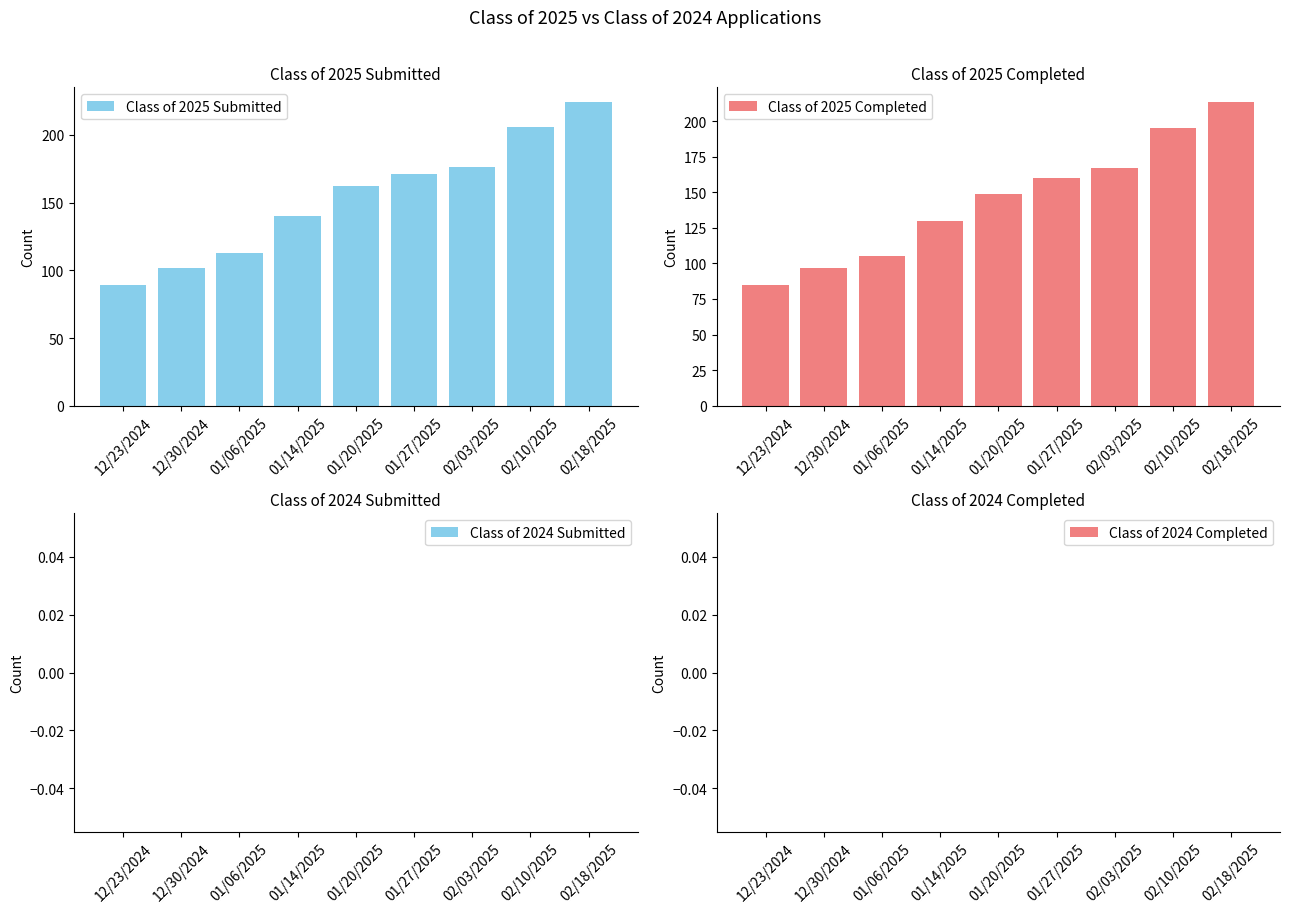

True or false: Class of 2025 Completed has a value of 195 at 02/10/2025.

True